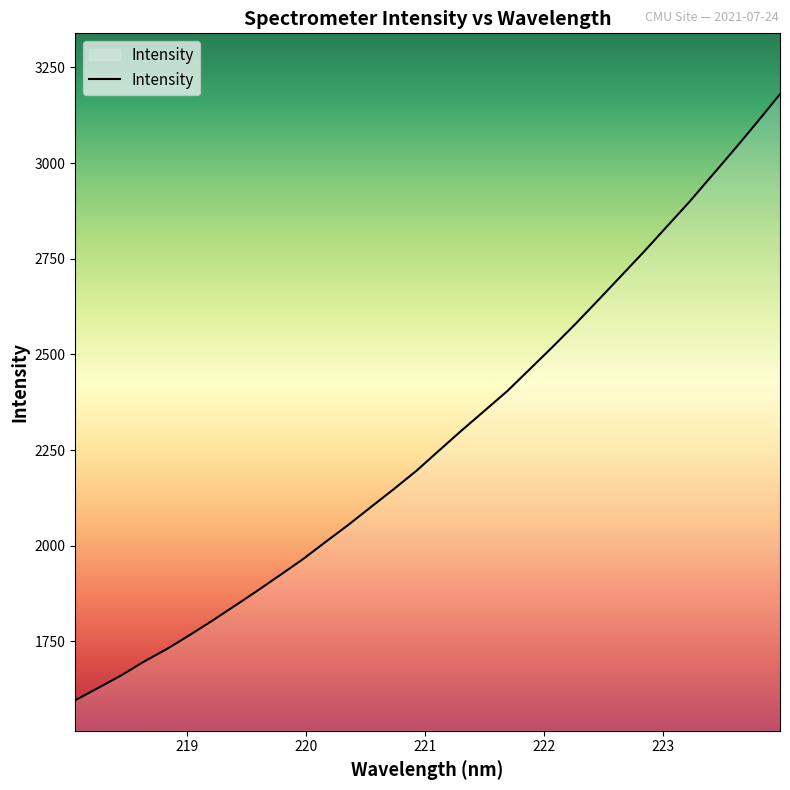

What is the difference between the maximum and minimum values?

1584.1